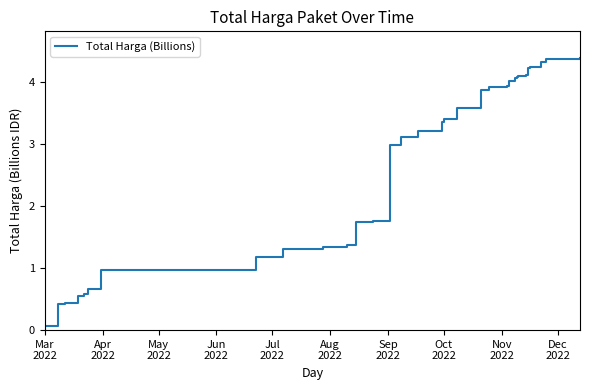

What is the average value?

2.6